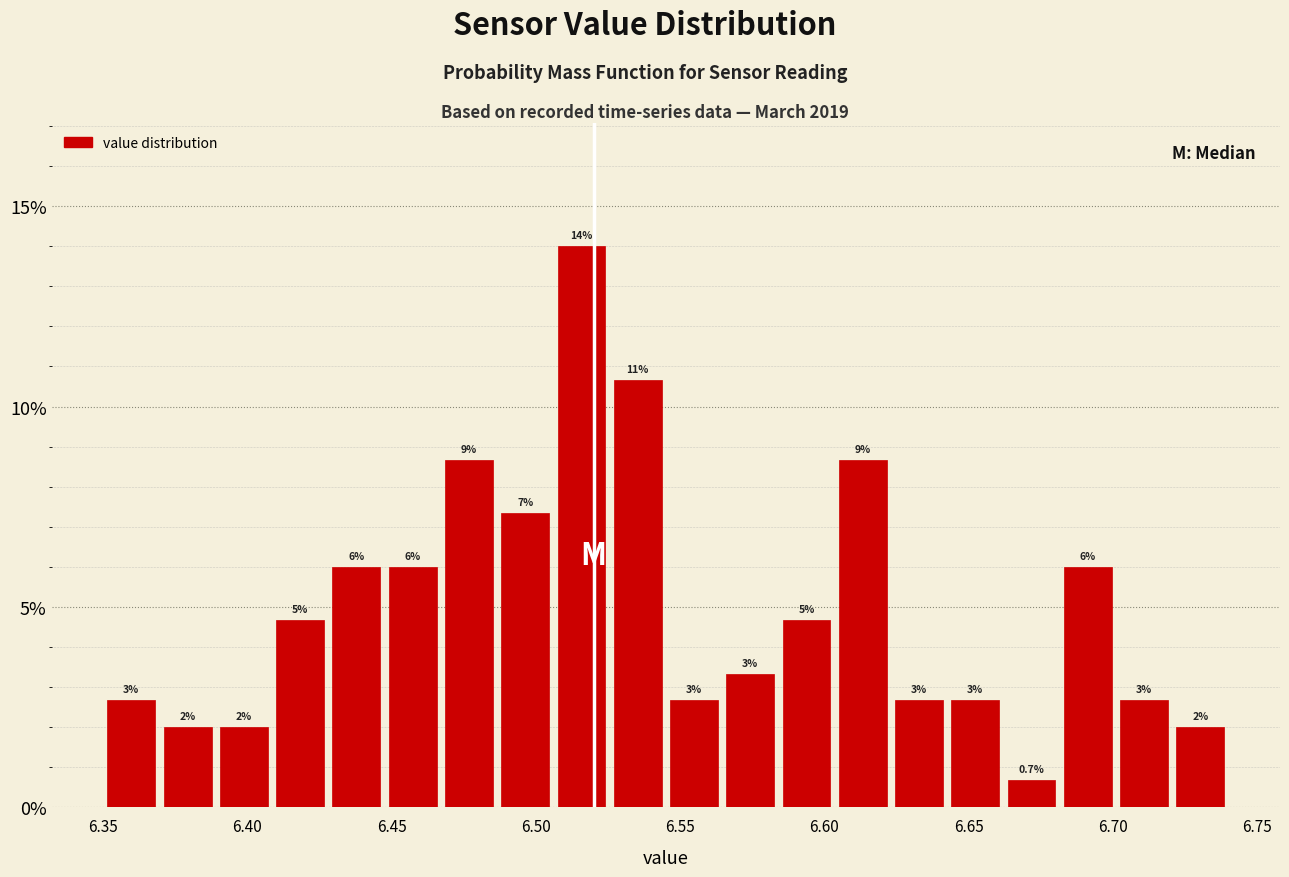

Around what value on the x-axis is the tallest bar? Give the approximate position of its centre, as read against the axis.

6.515